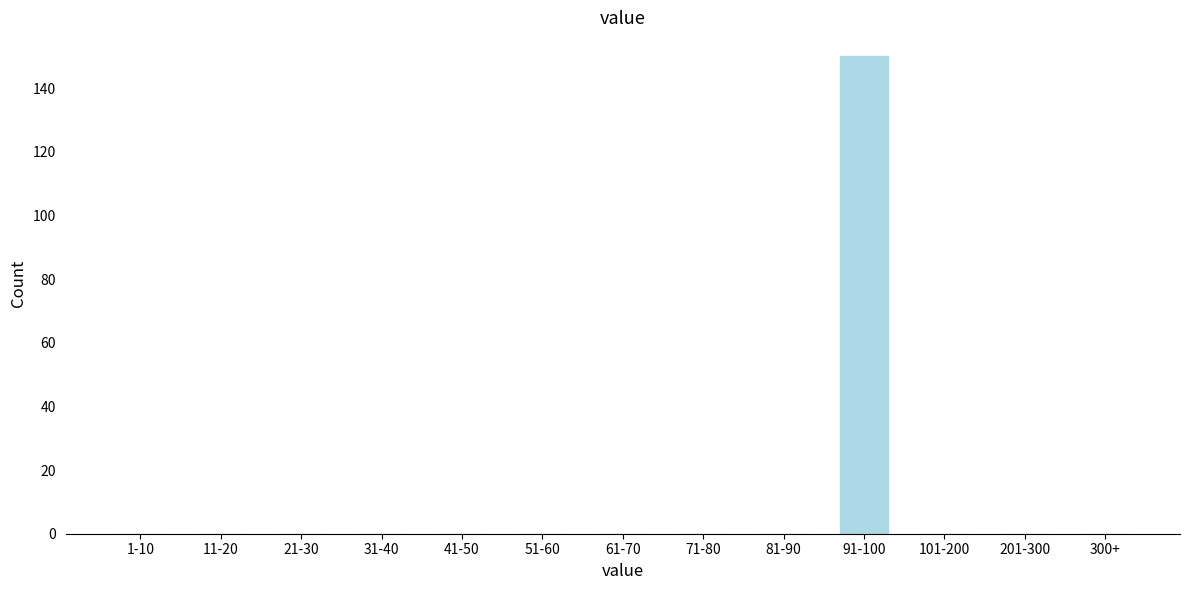

Reading left to right, list all the values displayed in this chart.

1-10=0	11-20=0	21-30=0	31-40=0	41-50=0	51-60=0	61-70=0	71-80=0	81-90=0	91-100=150	101-200=0	201-300=0	300+=0